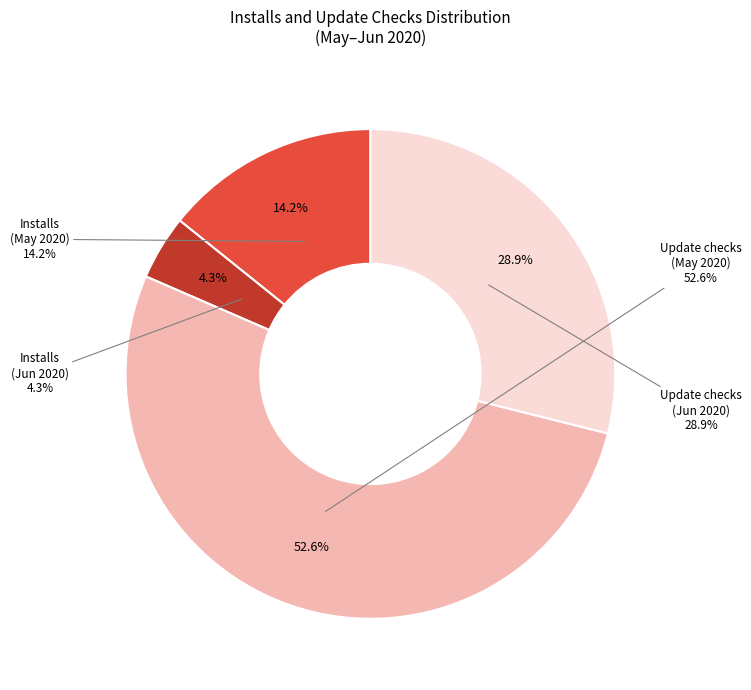

Between 2020-05-10 and 2020-06-04, which series saw the biggest shift?

Update checks